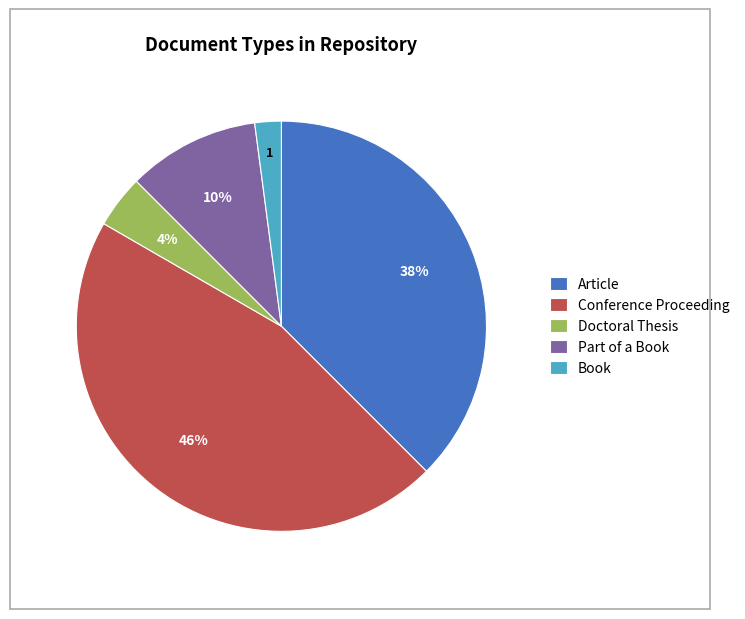

Which category has the smallest portion of the pie?

Book